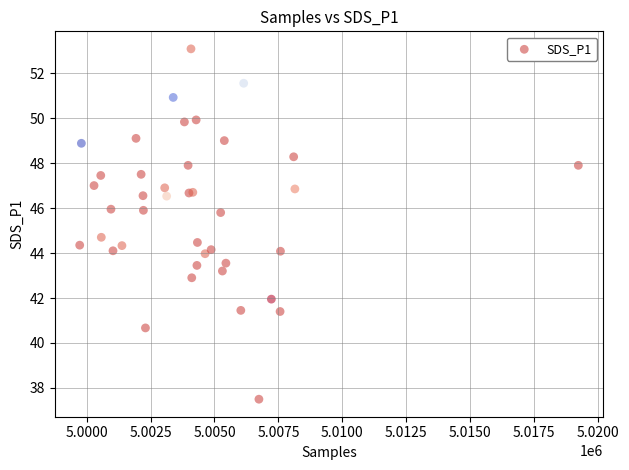

What Y value in the scatter plot is closest to 45?

44.7